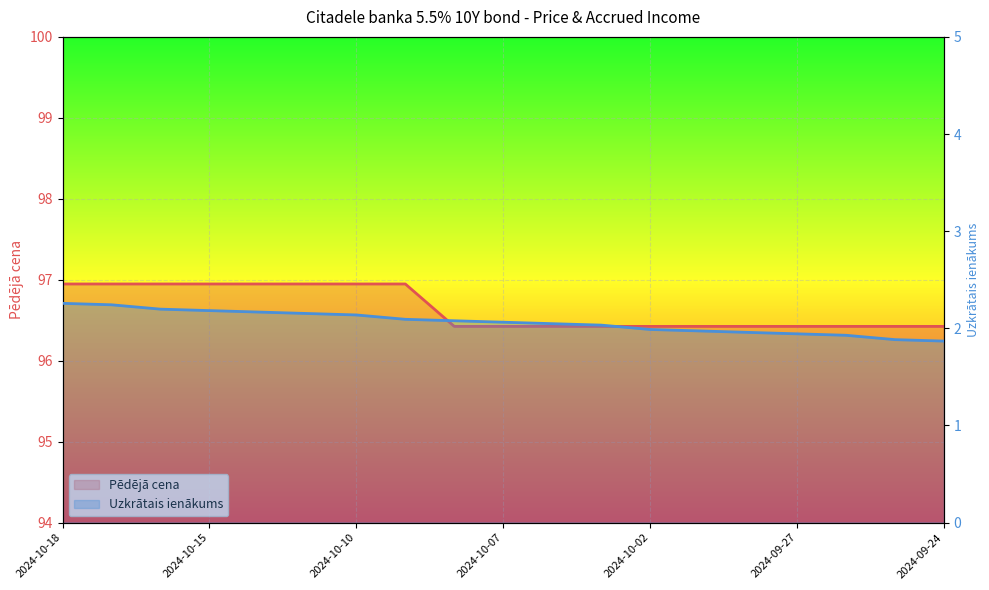

Reading left to right, extract all data points from this chart.

Pēdējā cena: 2024-10-18=96.9	2024-10-17=96.9	2024-10-16=96.9	2024-10-15=96.9	2024-10-14=96.9	2024-10-11=96.9	2024-10-10=96.9	2024-10-09=96.9	2024-10-08=96.4	2024-10-07=96.4	2024-10-04=96.4	2024-10-03=96.4	2024-10-02=96.4	2024-10-01=96.4	2024-09-30=96.4	2024-09-27=96.4	2024-09-26=96.4	2024-09-25=96.4	2024-09-24=96.4
Uzkrātais ienākums: 2024-10-18=2.3	2024-10-17=2.2	2024-10-16=2.2	2024-10-15=2.2	2024-10-14=2.2	2024-10-11=2.2	2024-10-10=2.1	2024-10-09=2.1	2024-10-08=2.1	2024-10-07=2.1	2024-10-04=2.0	2024-10-03=2.0	2024-10-02=2.0	2024-10-01=2.0	2024-09-30=2.0	2024-09-27=1.9	2024-09-26=1.9	2024-09-25=1.9	2024-09-24=1.9